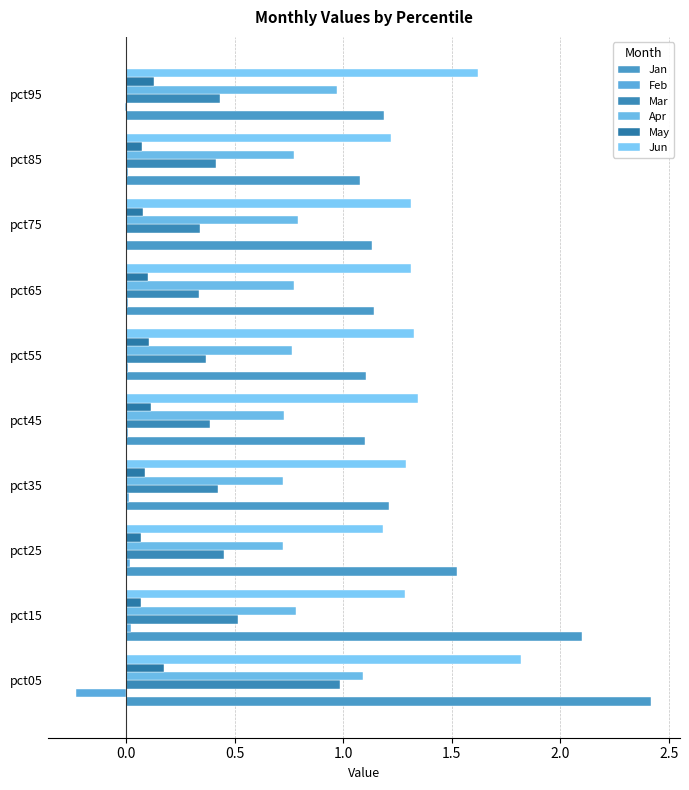

List the series in order of their peak value, lowest first.

Feb, May, Mar, Apr, Jun, Jan